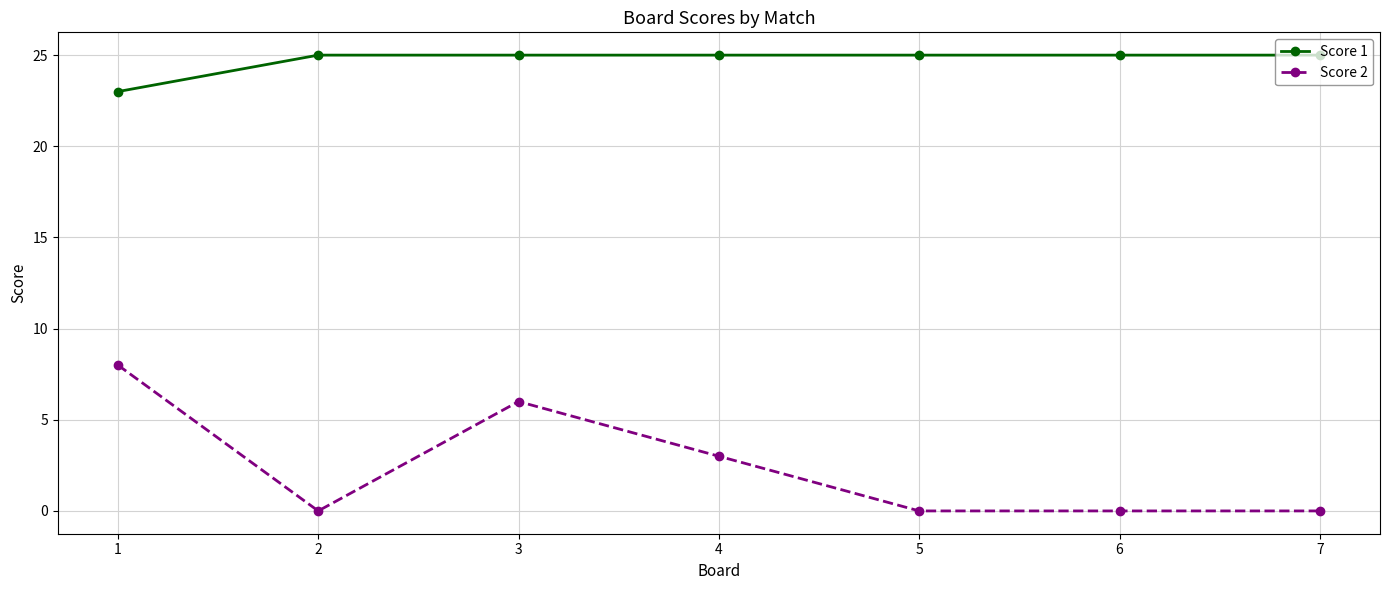

List the series in order of their overall mean, highest first.

Score 1, Score 2